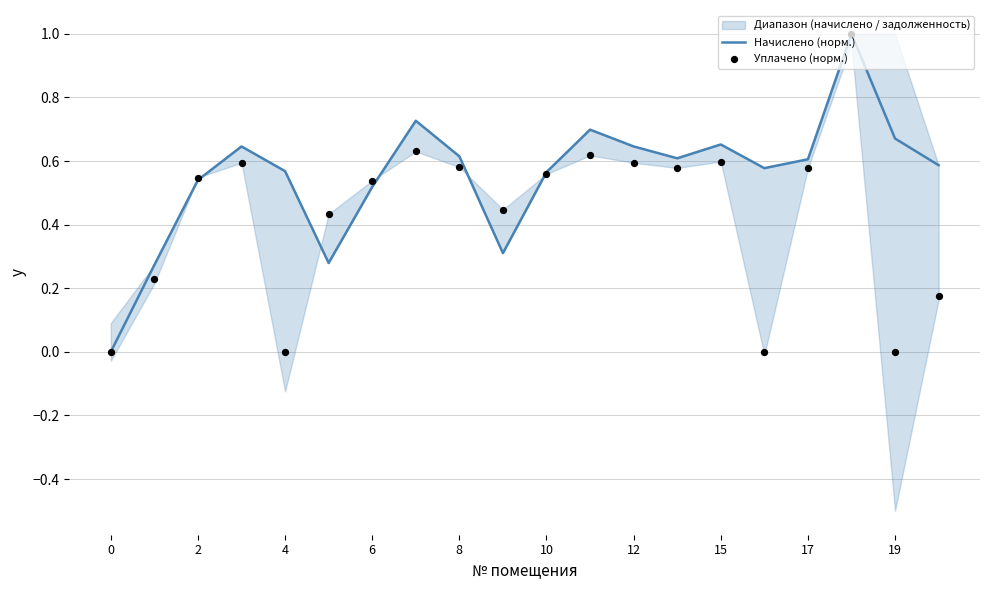

Which series reaches the maximum Y coordinate?

Начислено (норм.)